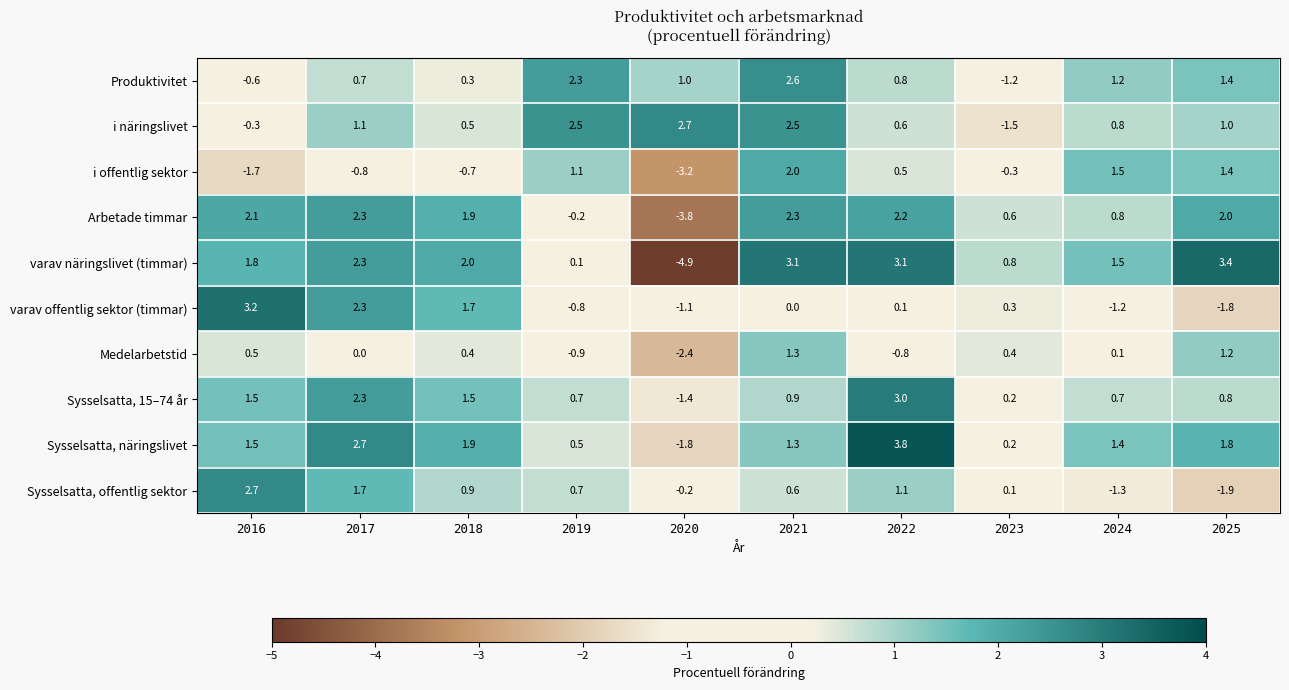

At which category is the sum across all series the highest?

2021